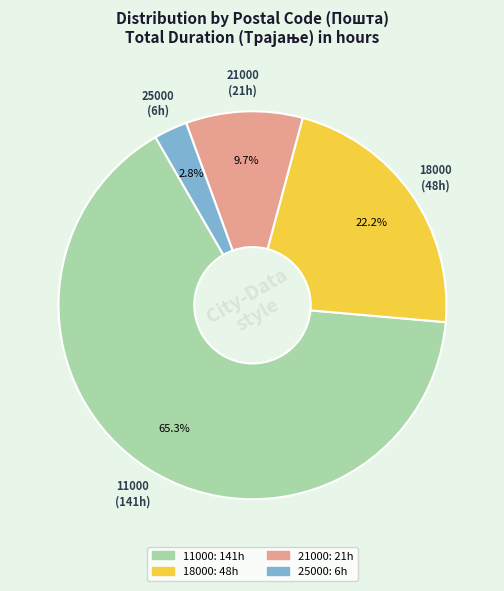

Between 21000 and 25000, which is larger?

21000